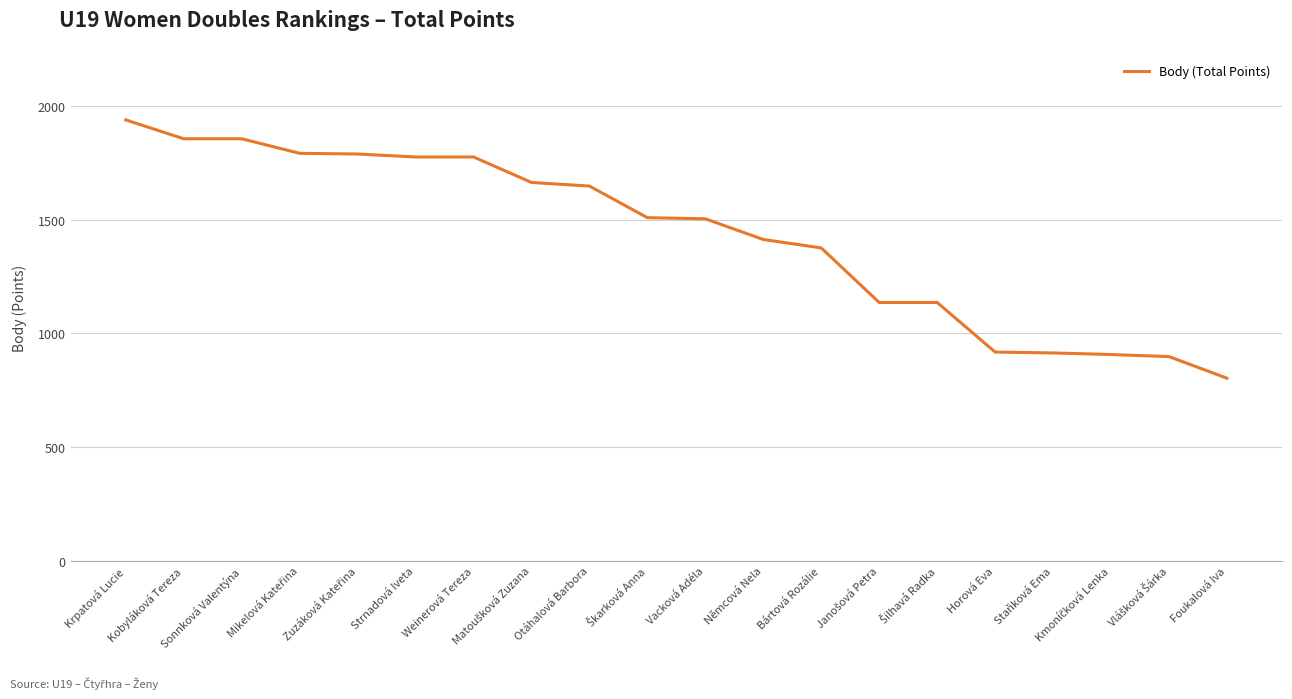

What is the difference between the maximum and minimum values?

1136